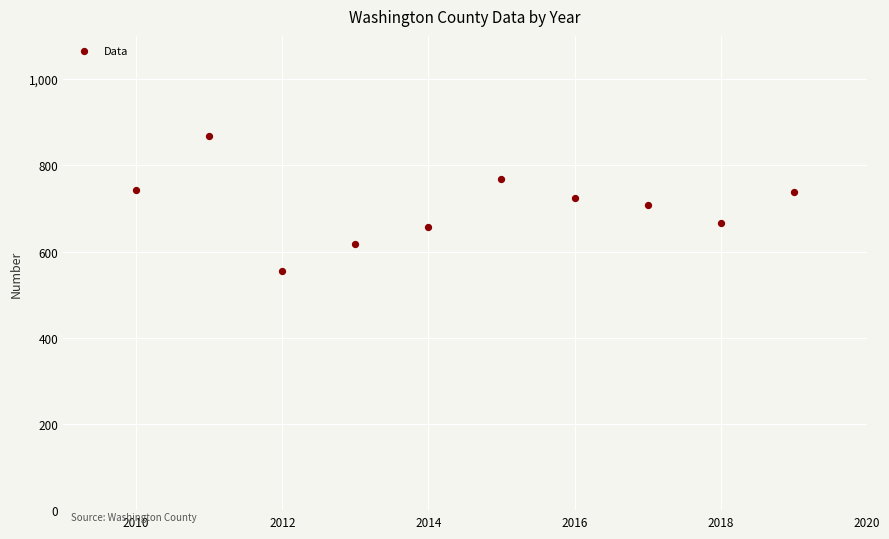

What is the range of X values (max minus min)?

9